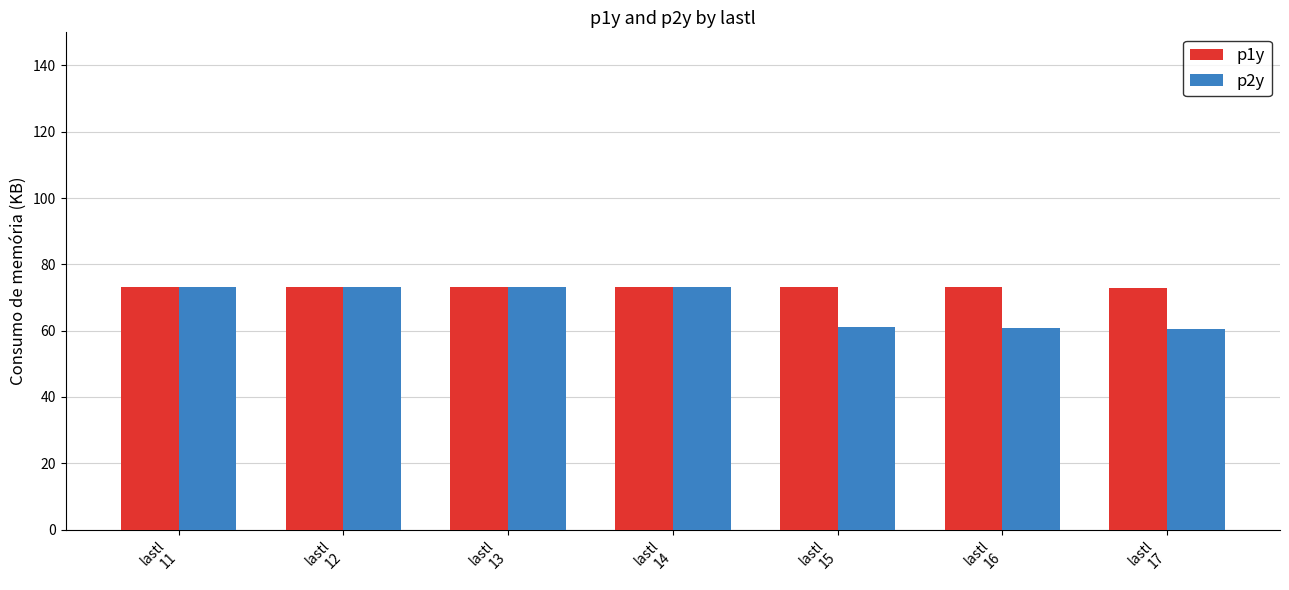

True or false: p1y has a value of 73.1 at lastl
14.

True